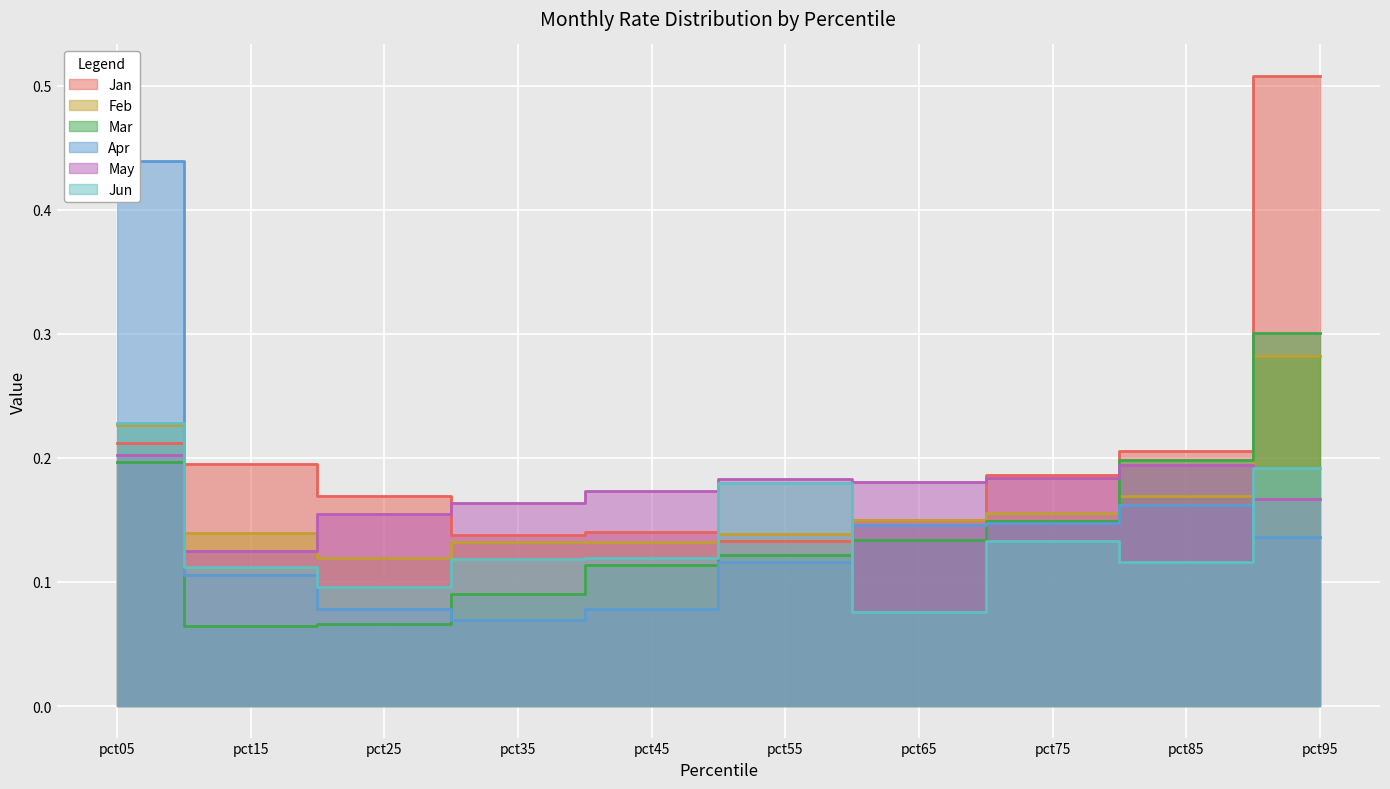

The Mar series shows 0.0 at pct25. True or false?

False